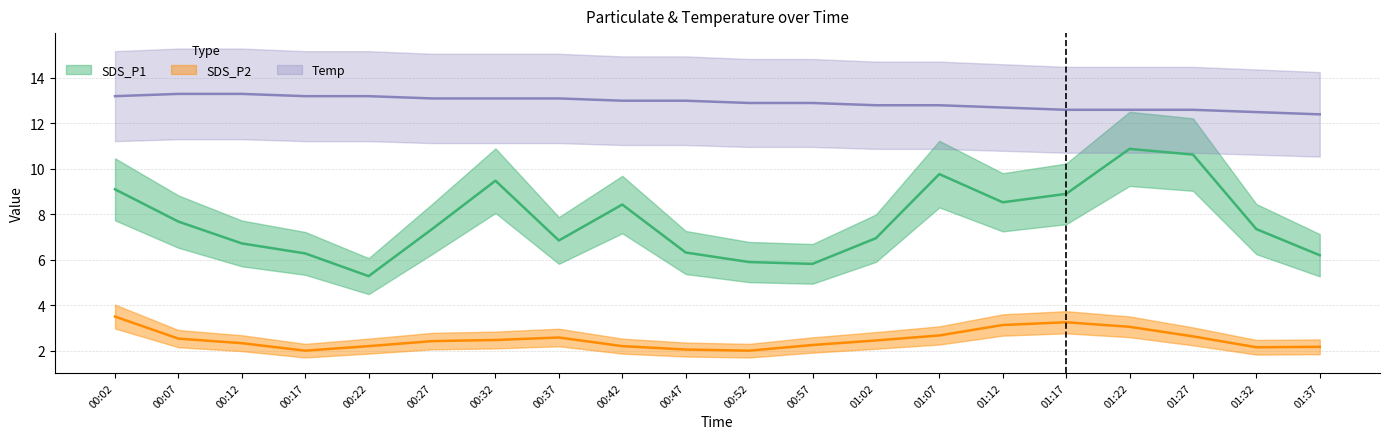

Is the value of SDS_P1 (line) at 00:12 greater than the value of SDS_P2 (line) at 01:12?

Yes